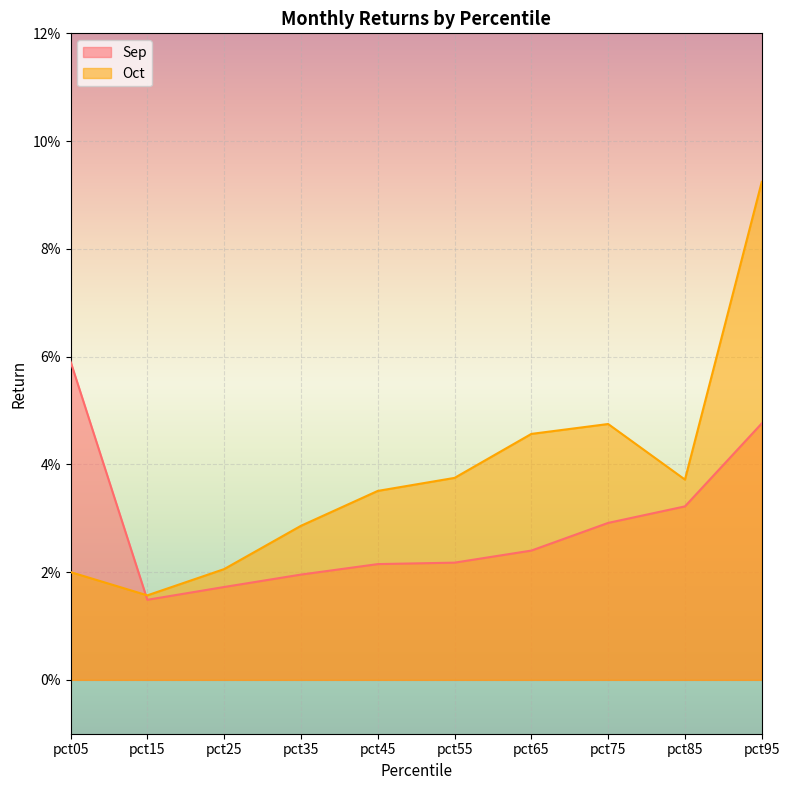

Where is the first local minimum for Sep?

pct15